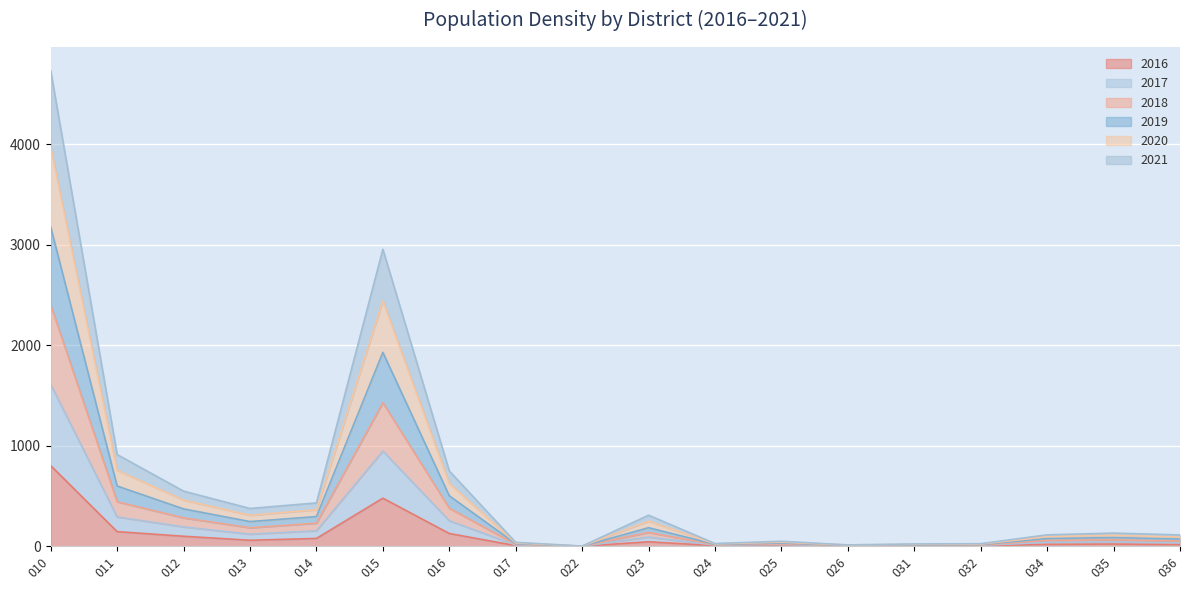

List the labels in order of 2020 value, largest first.

010, 015, 011, 016, 012, 014, 013, 023, 035, 034, 036, 025, 017, 024, 032, 031, 026, 022